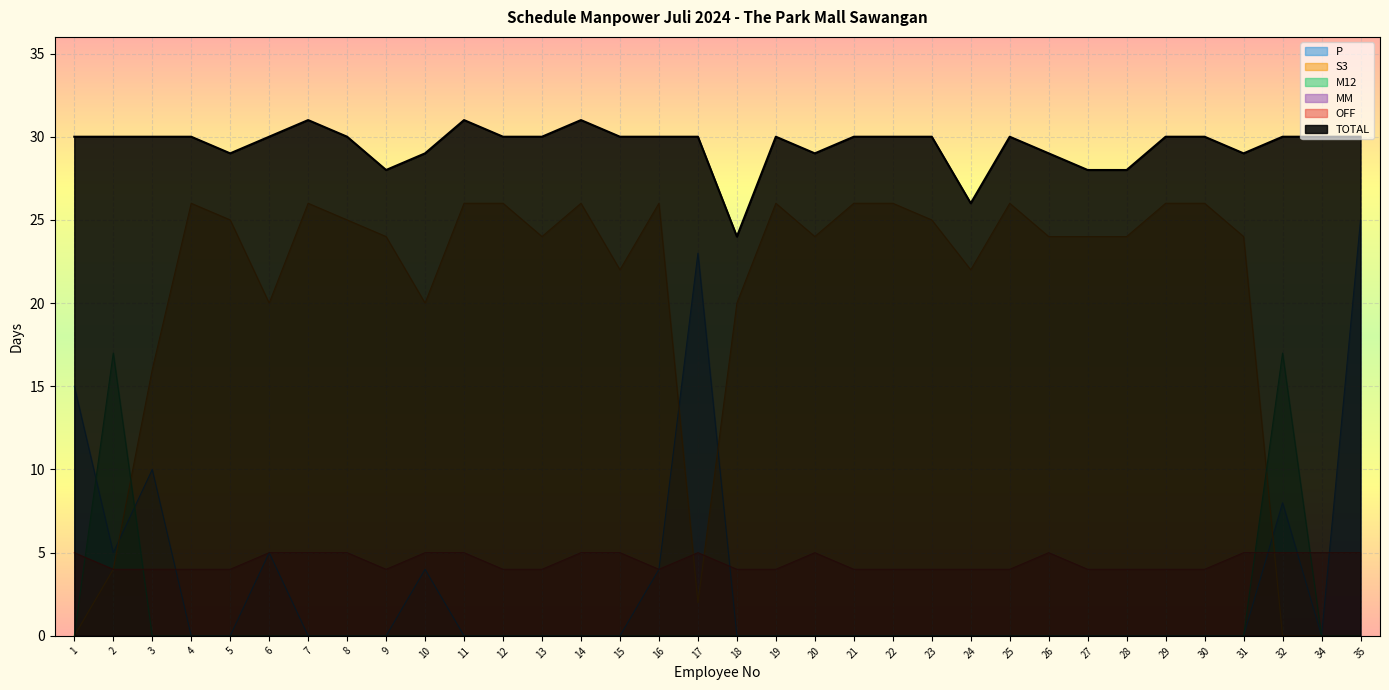

What is the maximum value for P?

25